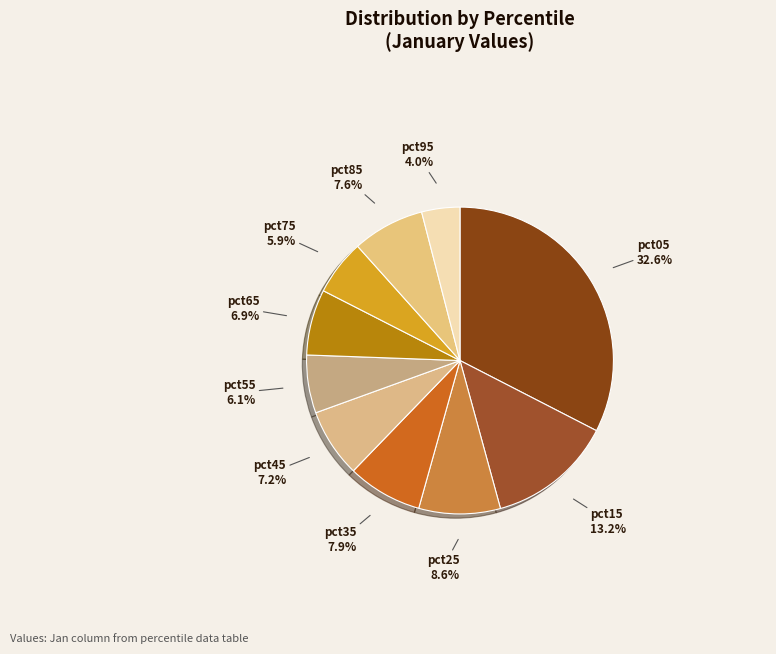

Which slice is the smallest?

pct95